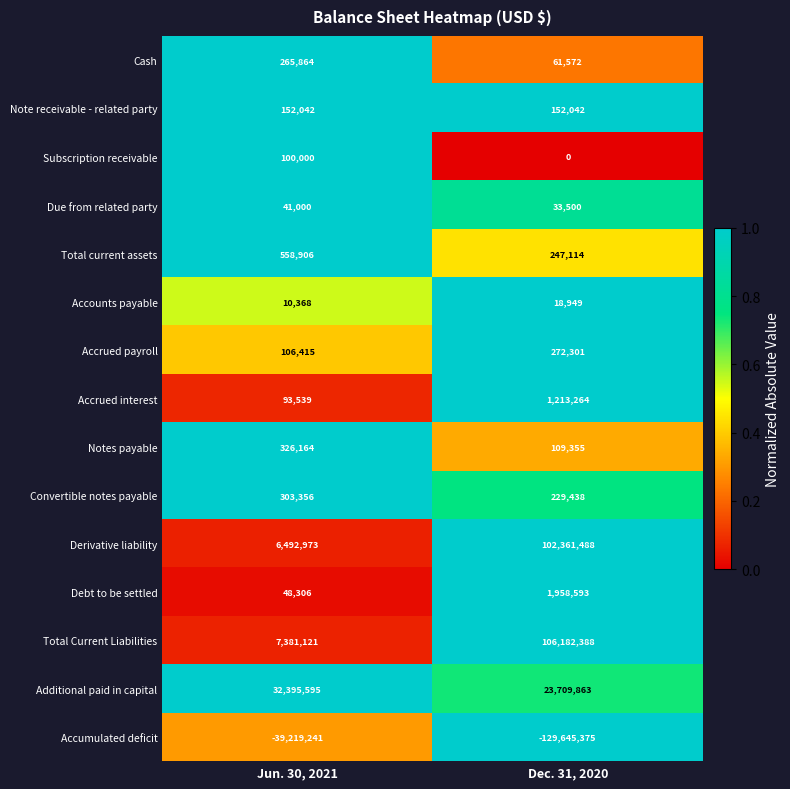

At which label is Accrued interest closest to 653401?

Jun. 30, 2021